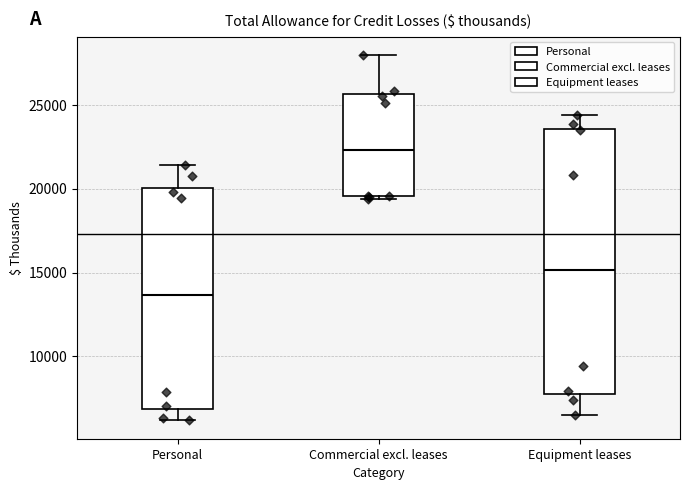

Which box has the highest median line?

Commercial excl. leases